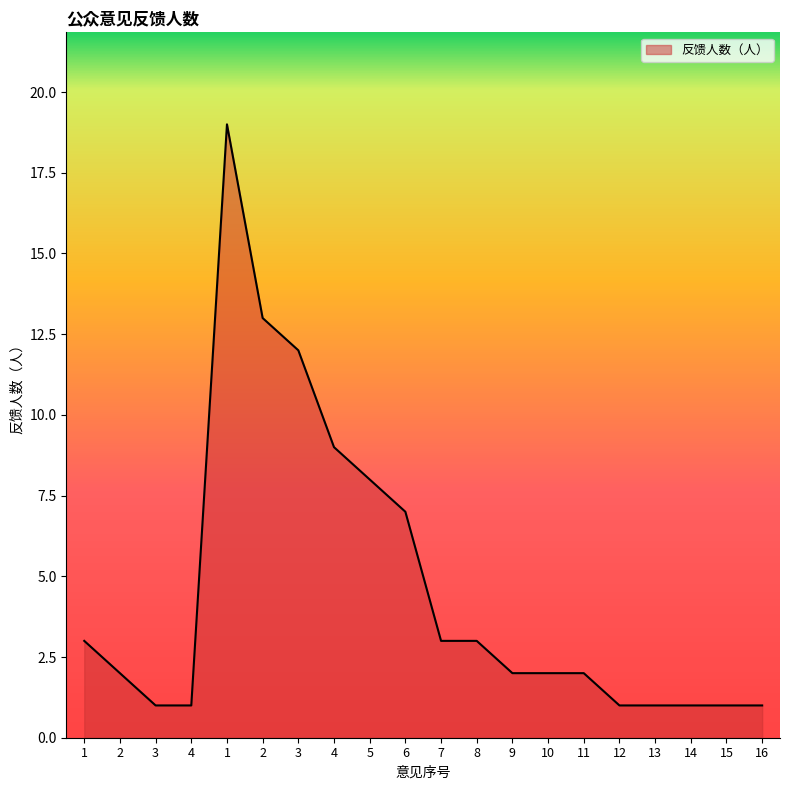

At which category does the chart reach its peak across all series?

1